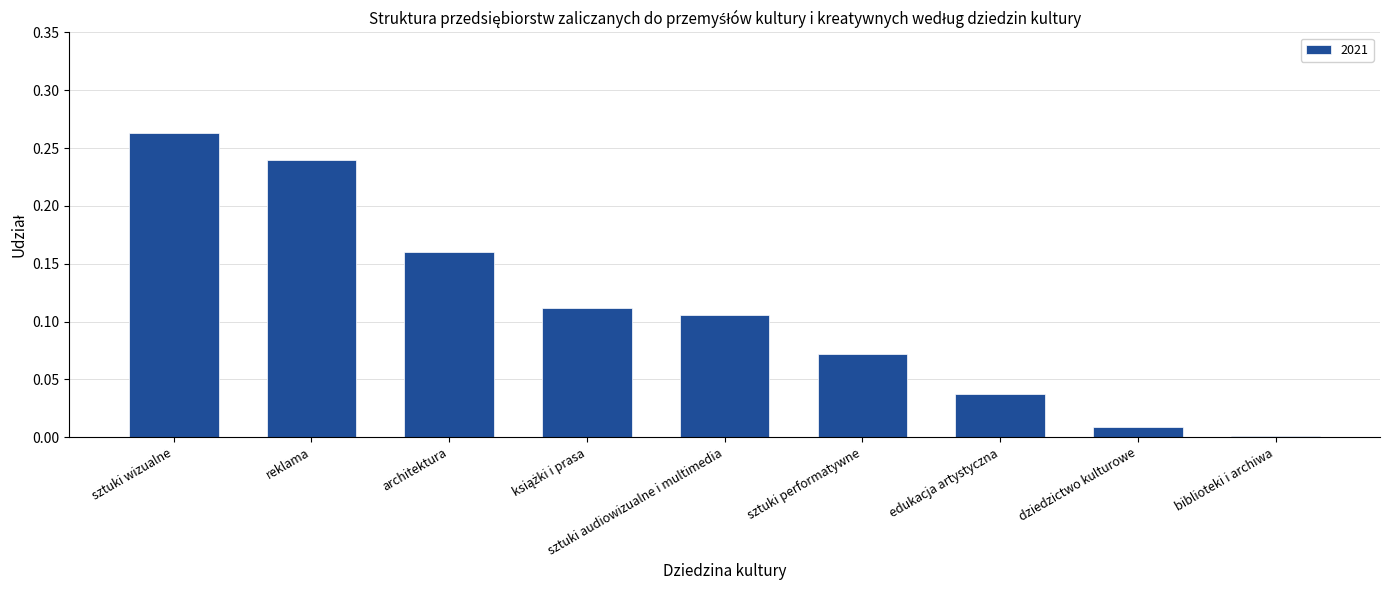

Is it true that the value at biblioteki i archiwa is 0.0?

True